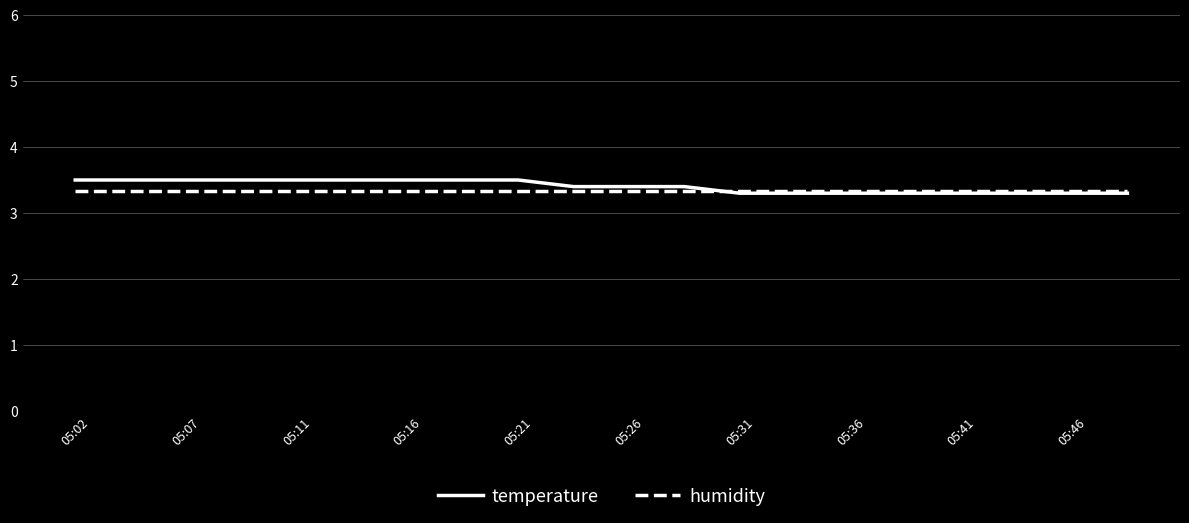

What is the average value of the temperature series?

3.4